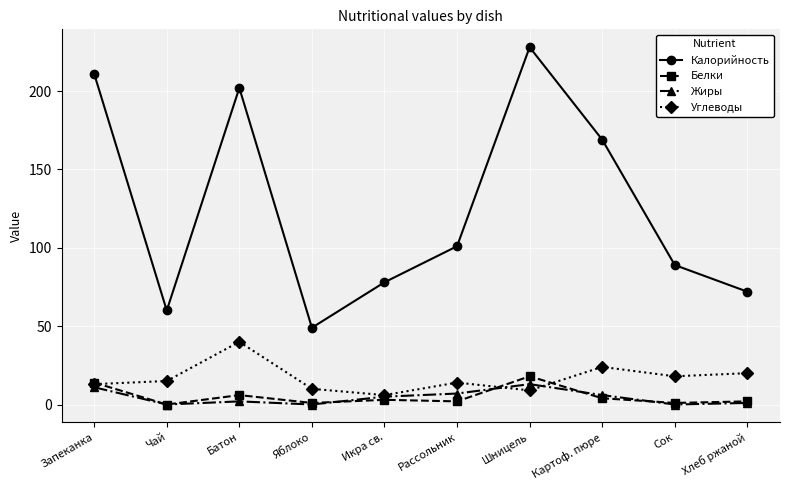

What is the total value across all series at Запеканка?

249